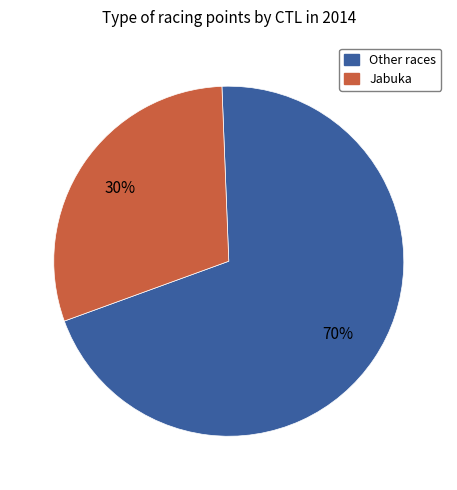

To the nearest percent, what is the average slice percentage?

50%